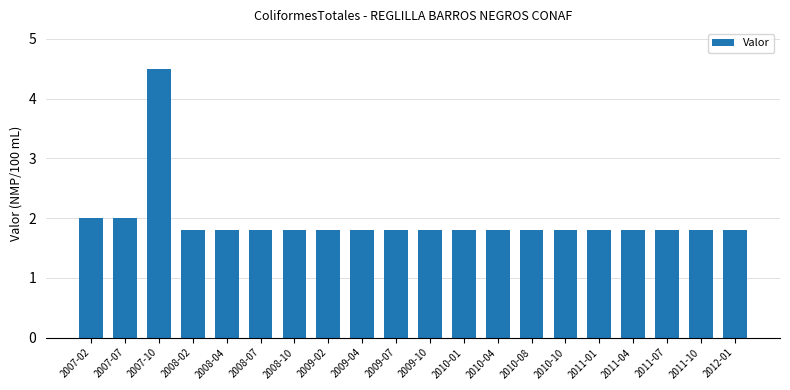

Does the chart contain any negative values?

No